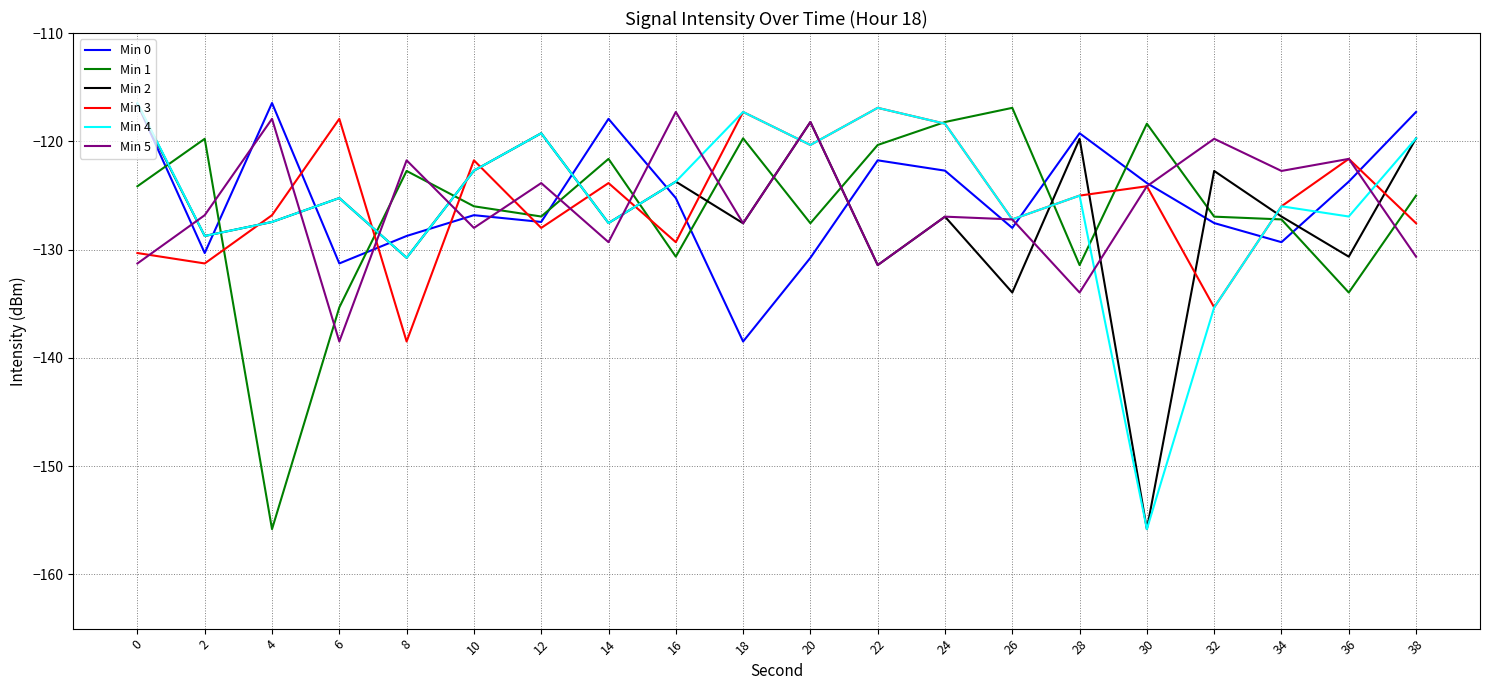

True or false: Min 2 has a value of -186.2 at 8.

False